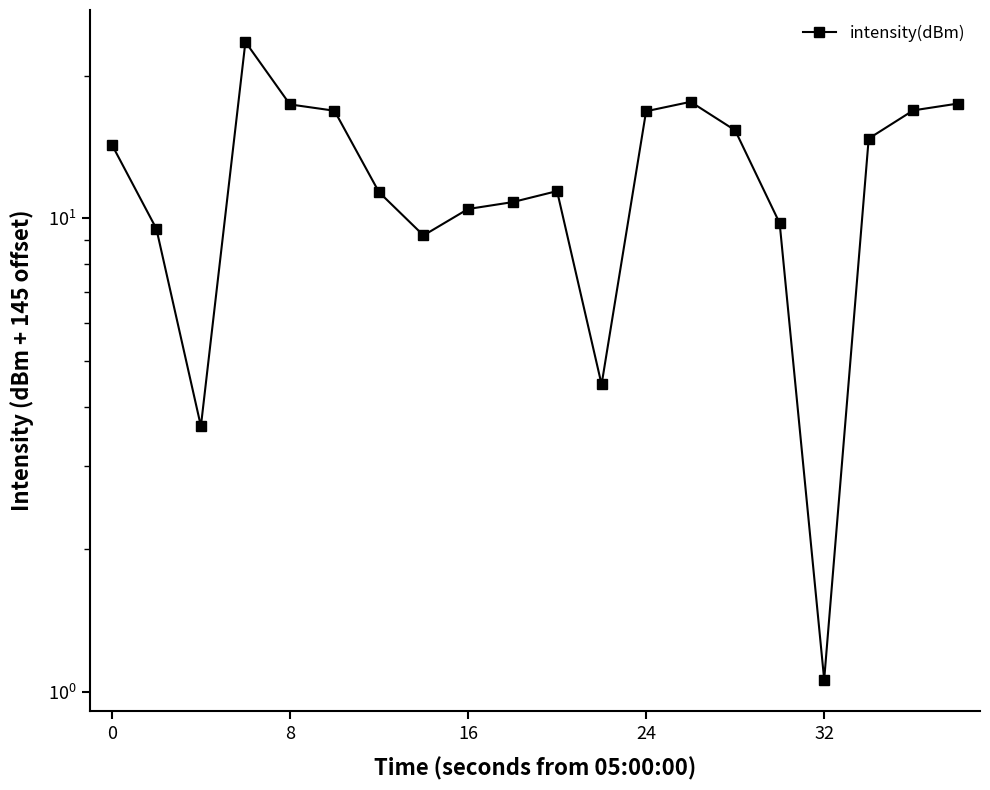

Reading right to left, extract all data points from this chart.

17.5	16.9	14.7	1.1	9.8	15.3	17.6	16.8	4.5	11.4	10.8	10.5	9.2	11.4	16.9	17.4	23.6	3.6	9.5	14.3